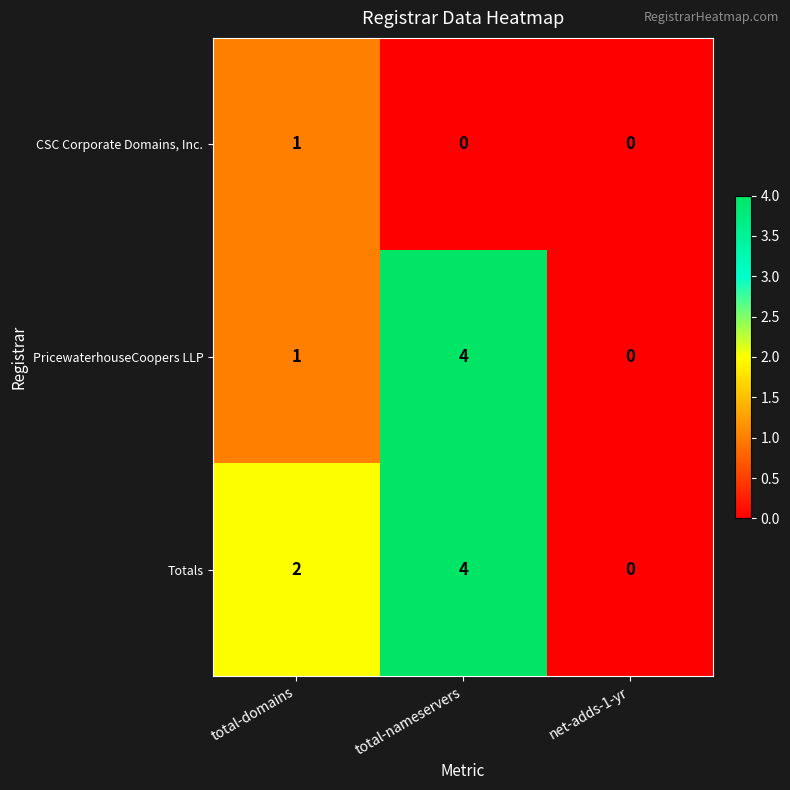

Rank the series by their average value, from lowest to highest.

CSC Corporate Domains, Inc., PricewaterhouseCoopers LLP, Totals